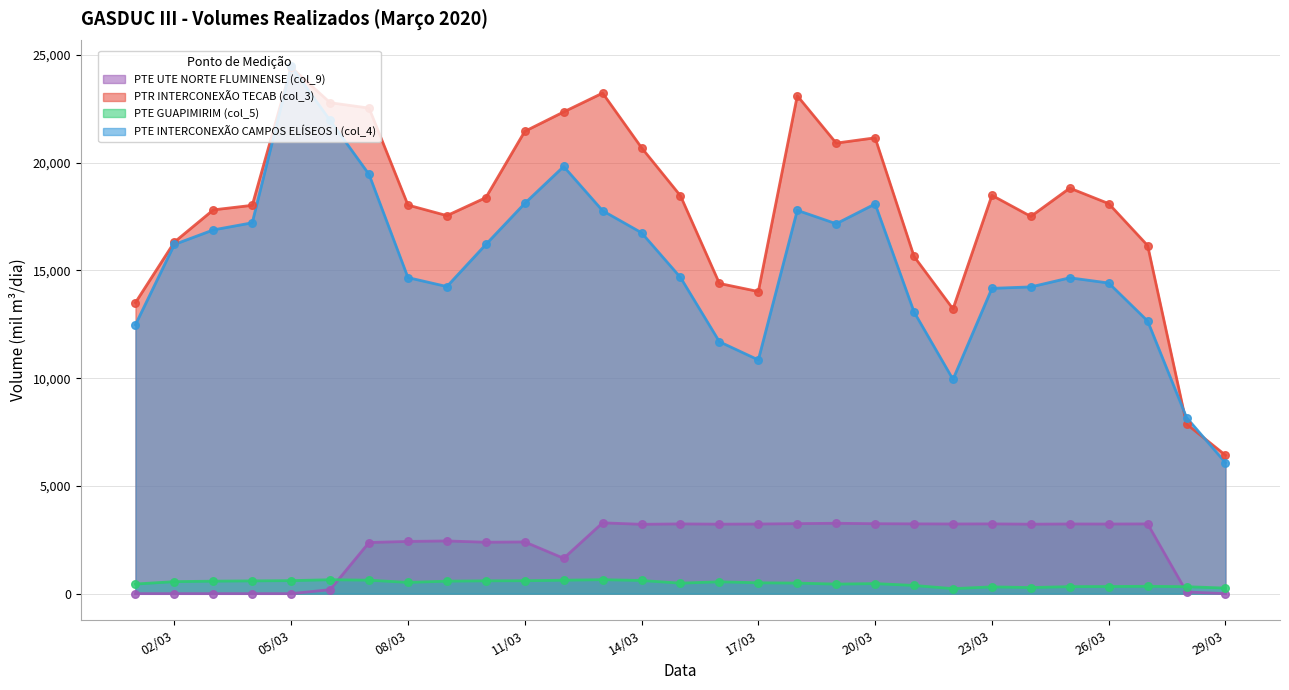

Which series contains the lowest Y value?

PTE UTE NORTE FLUMINENSE (col_9)